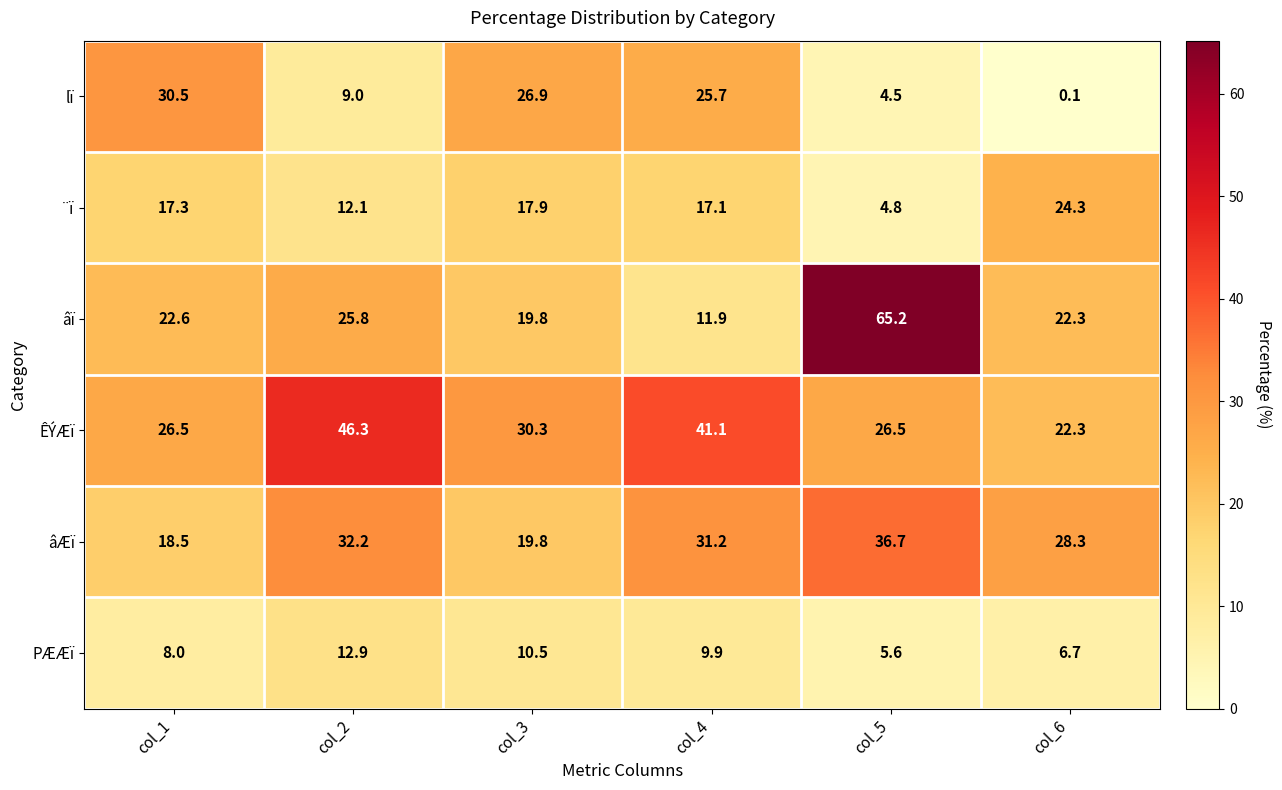

Which series changed the most between col_5 and col_6?

âï